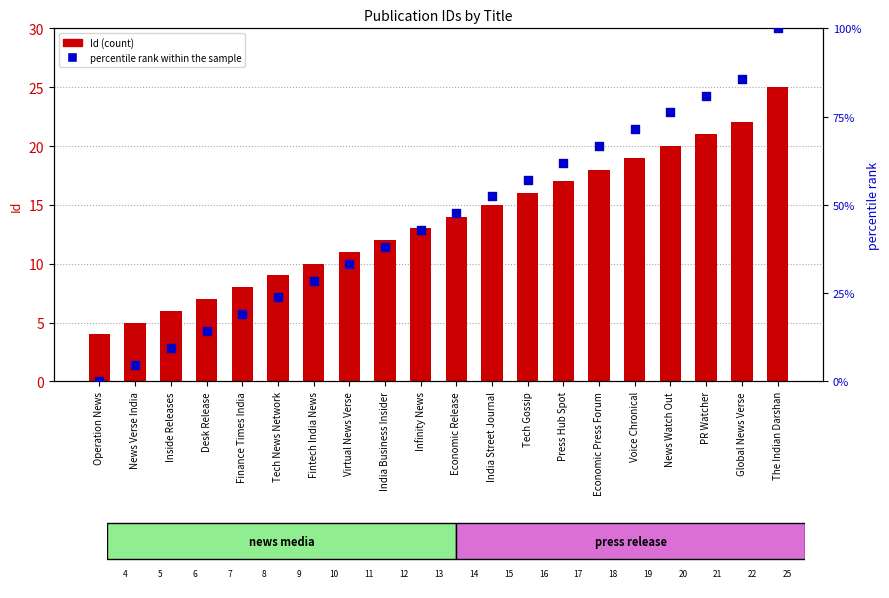

At which category is the sum across all series the highest?

The Indian Darshan